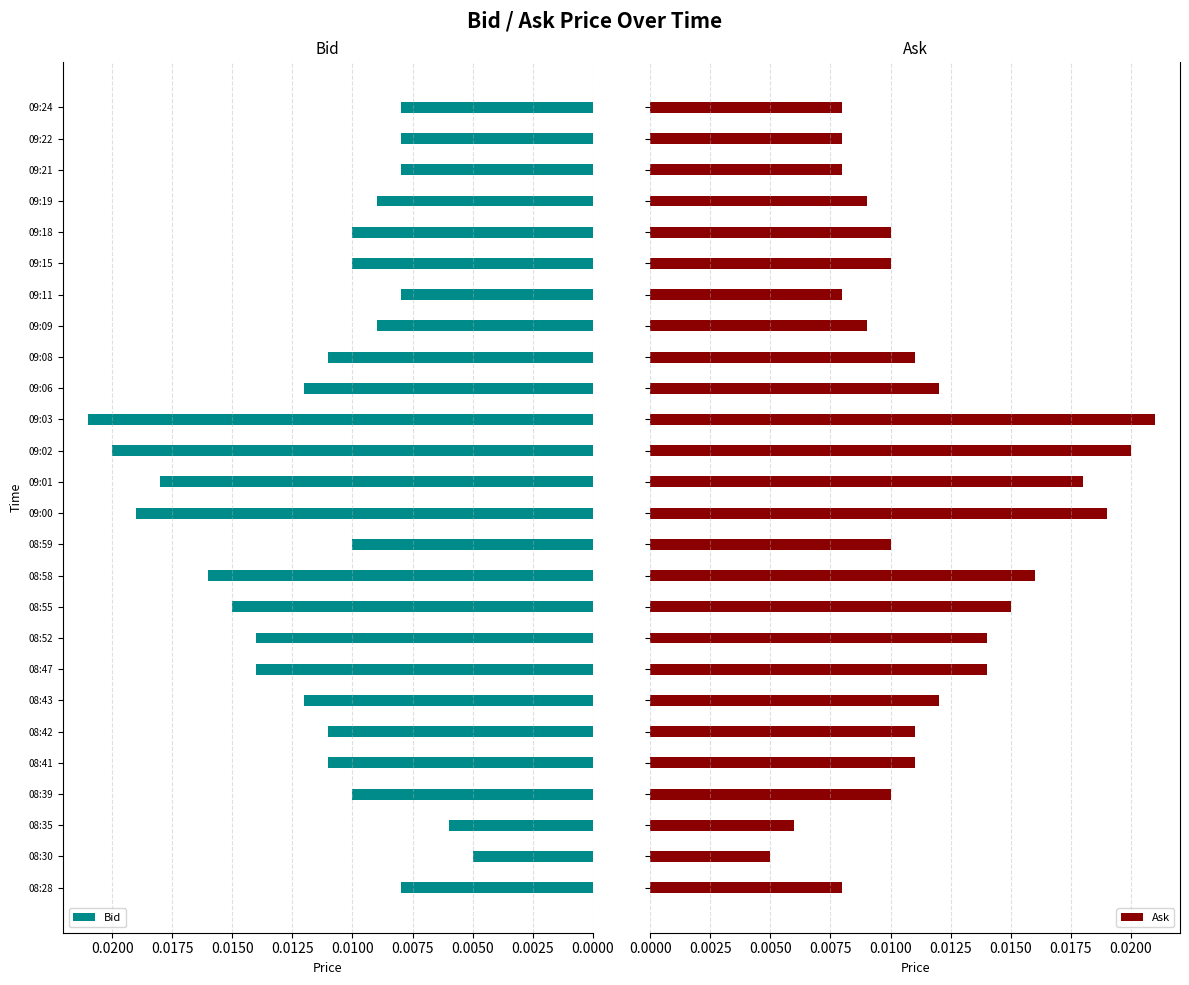

Which category has the highest value in the Bid series?

09:03